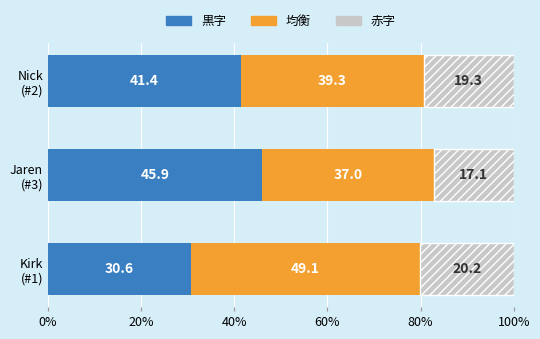

What are all the series names shown in the legend?

黒字, 均衡, 赤字